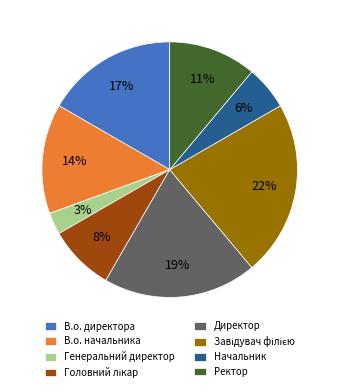

True or false: Начальник accounts for 6% of the total.

True